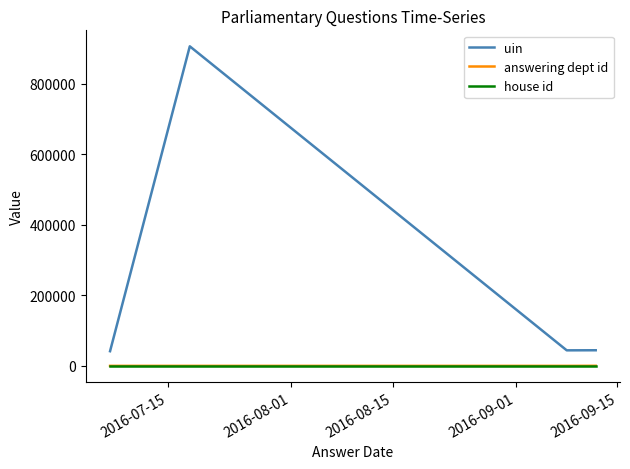

In uin, how many points are lower than both neighbors (excluding endpoints)?

1